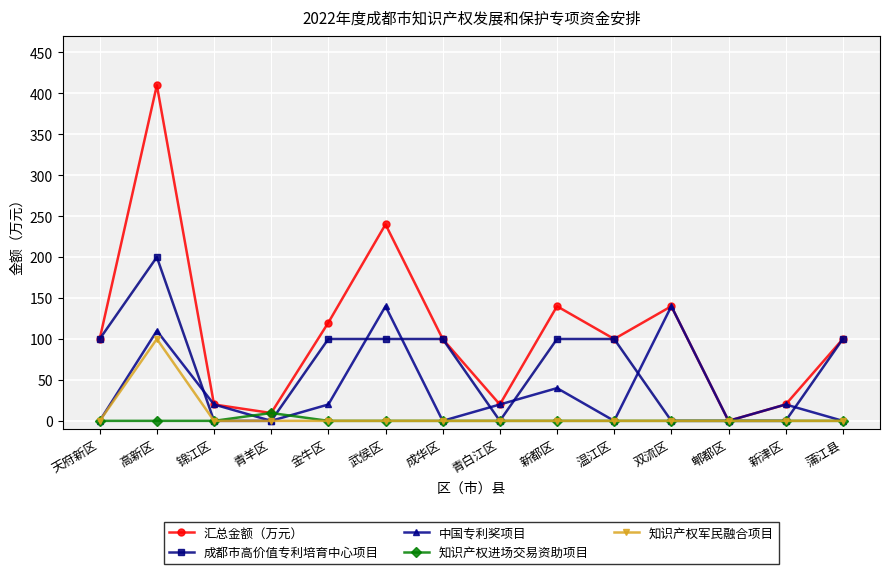

At which category does 知识产权军民融合项目 reach its first local peak?

高新区